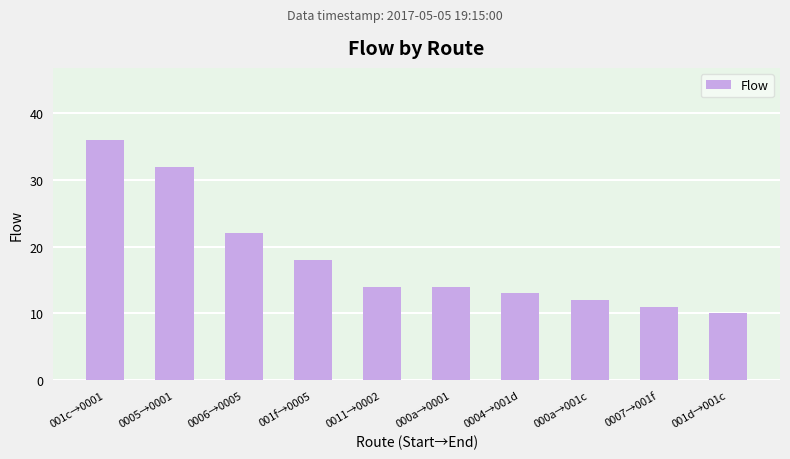

How many series are shown in this chart?

1